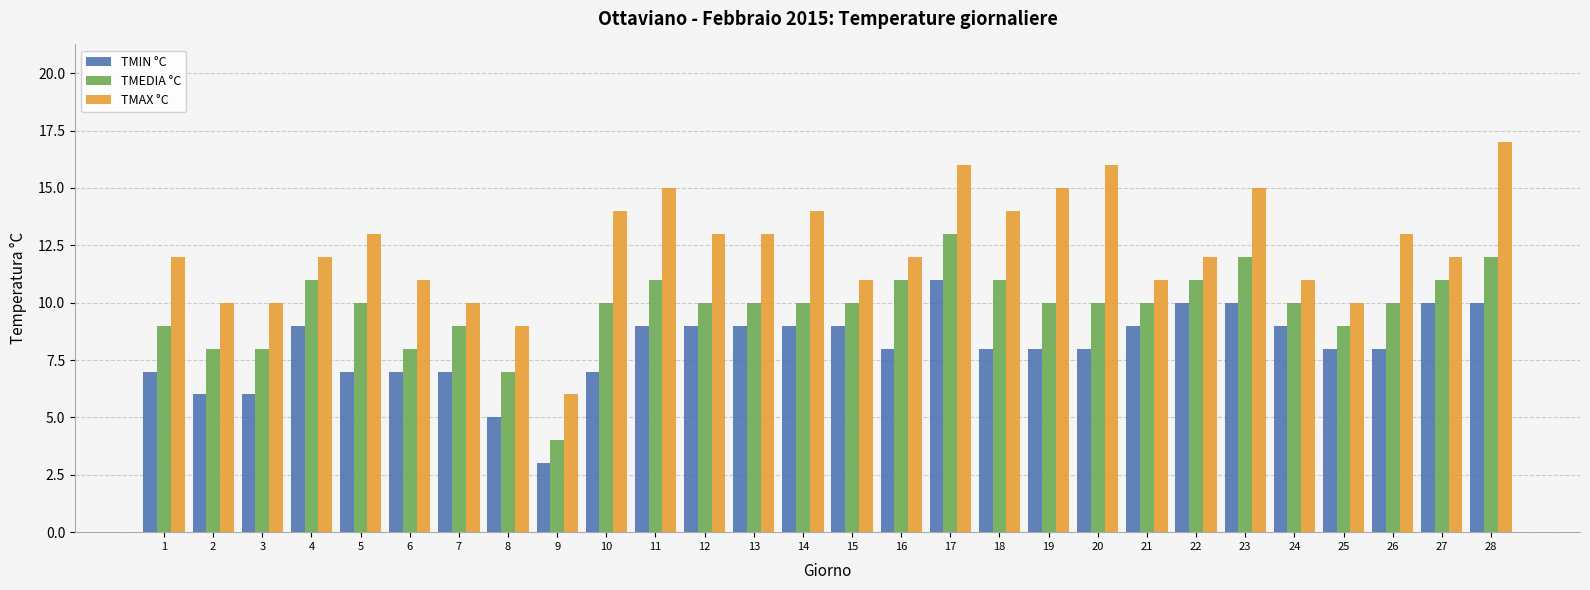

How many groups of bars are there?

28